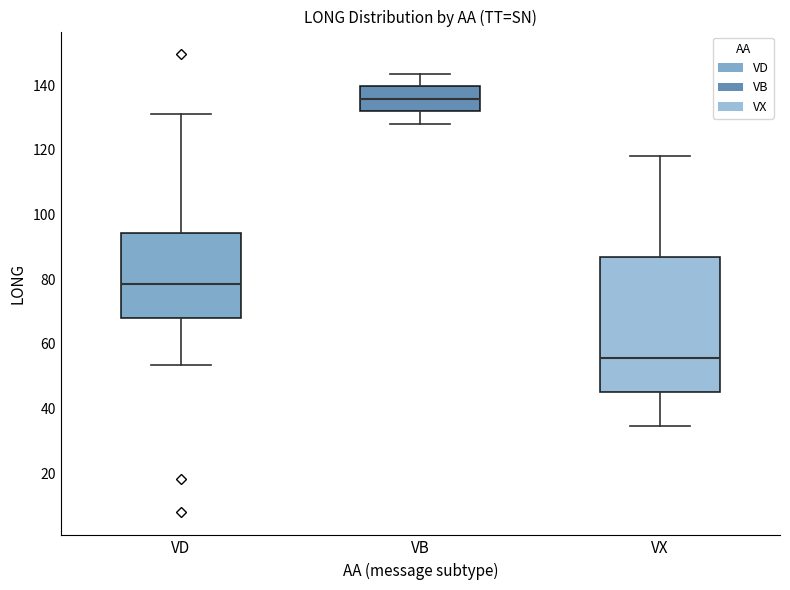

Where does the upper whisker of the box for VB end on the y-axis? The values are not printed on the chart, so give them approximately, as read against the axis.

144